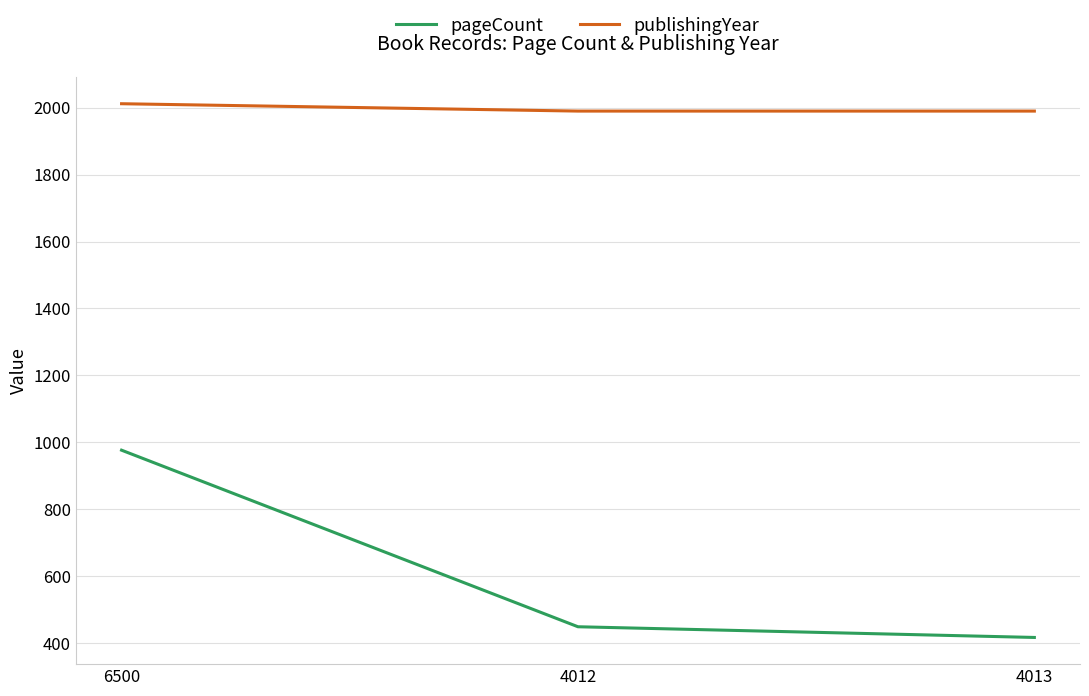

Reading left to right, list all the values displayed in this chart.

pageCount: 976	448	416
publishingYear: 2012	1990	1990